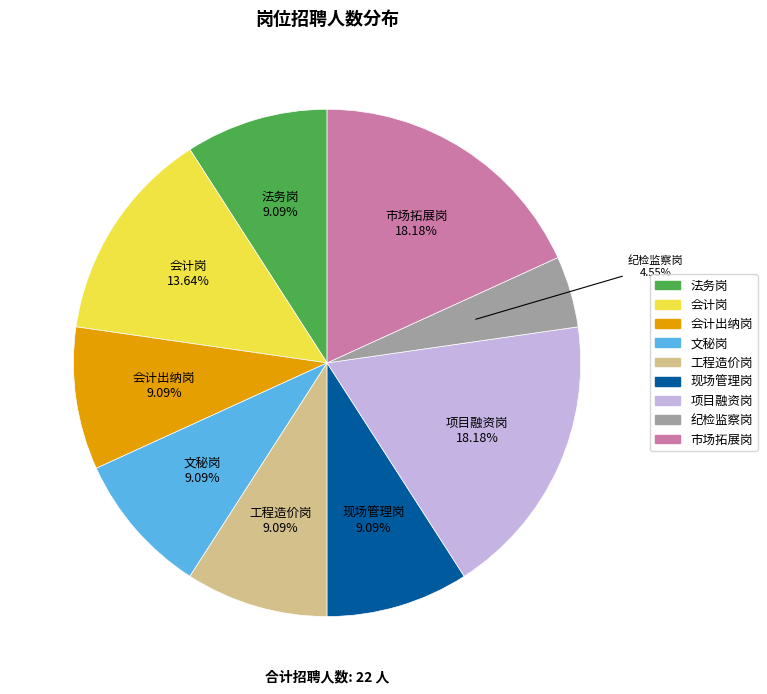

Is 纪检监察岗 the majority of the pie?

No